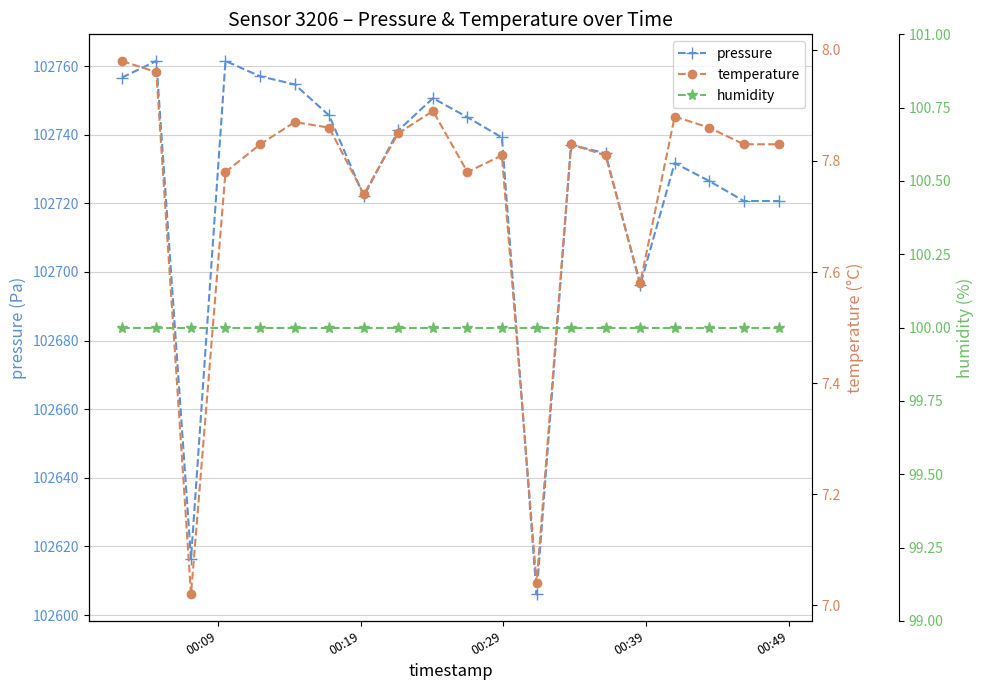

True or false: pressure has more than 0 interior local peaks.

True